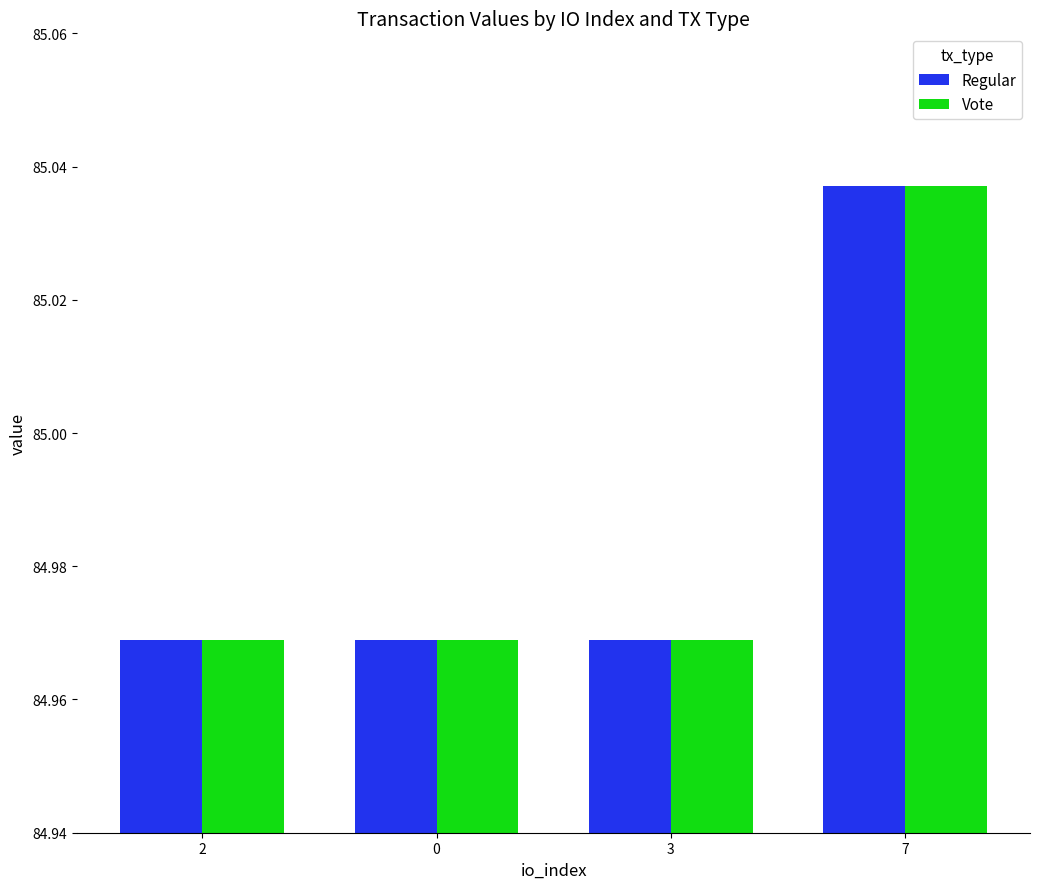

The Regular series shows 134.7 at 2. True or false?

False